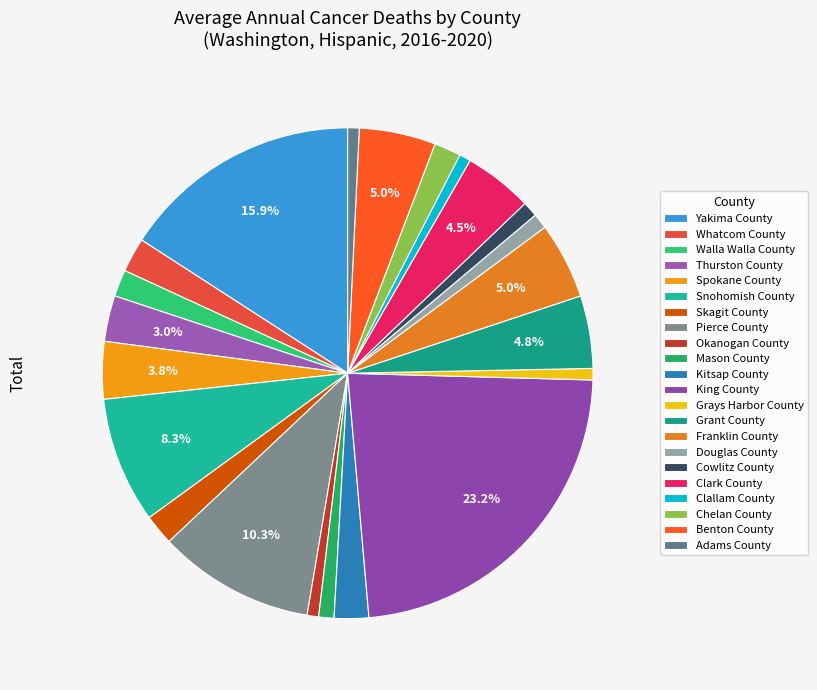

Is there a majority slice in this chart?

No